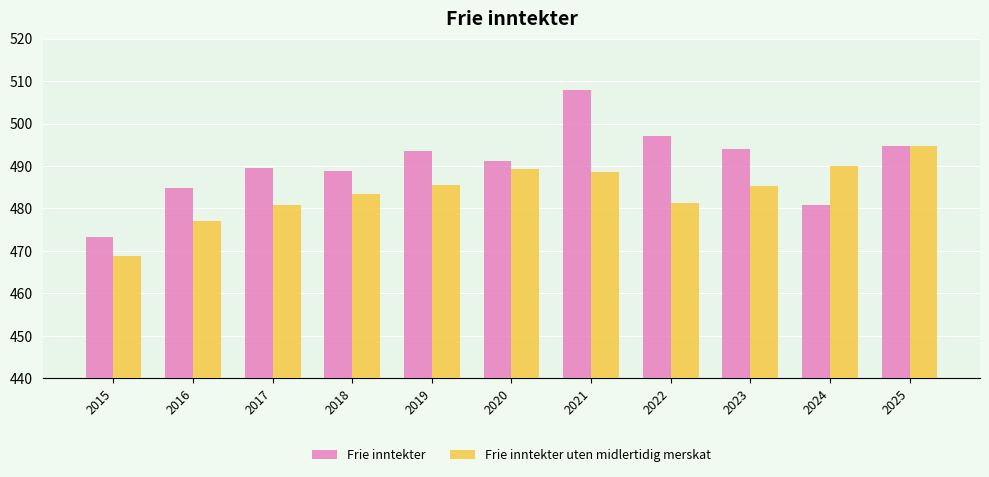

Between 2021 and 2024, which series saw the biggest shift?

Frie inntekter